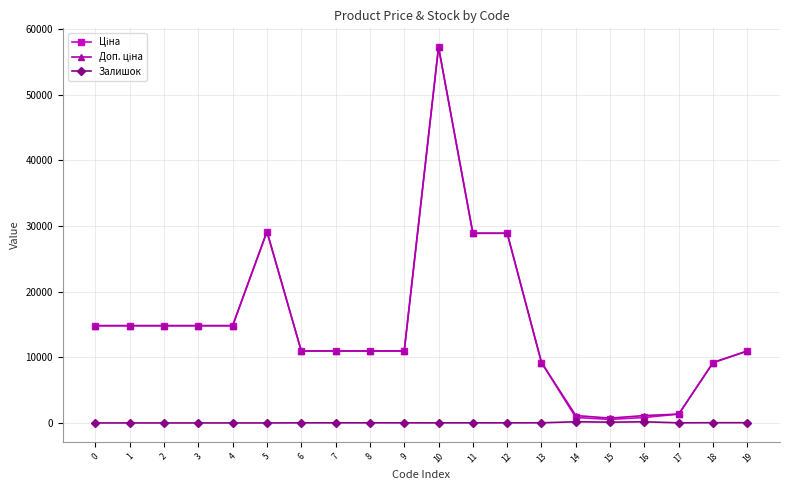

What is the total value across all series at 4?

29635.2